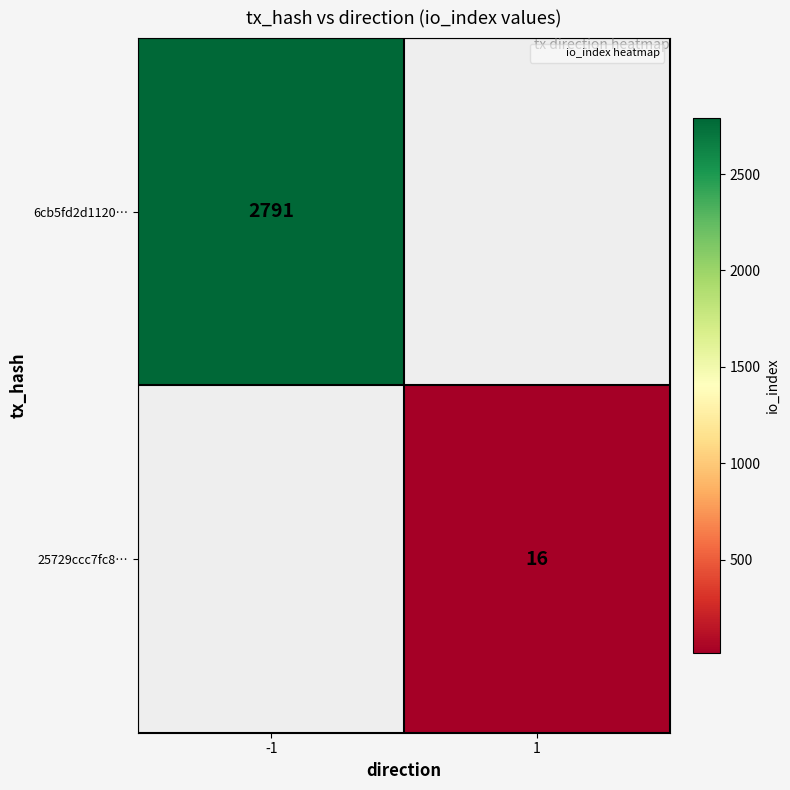

At which category does the chart reach its minimum across all series?

1